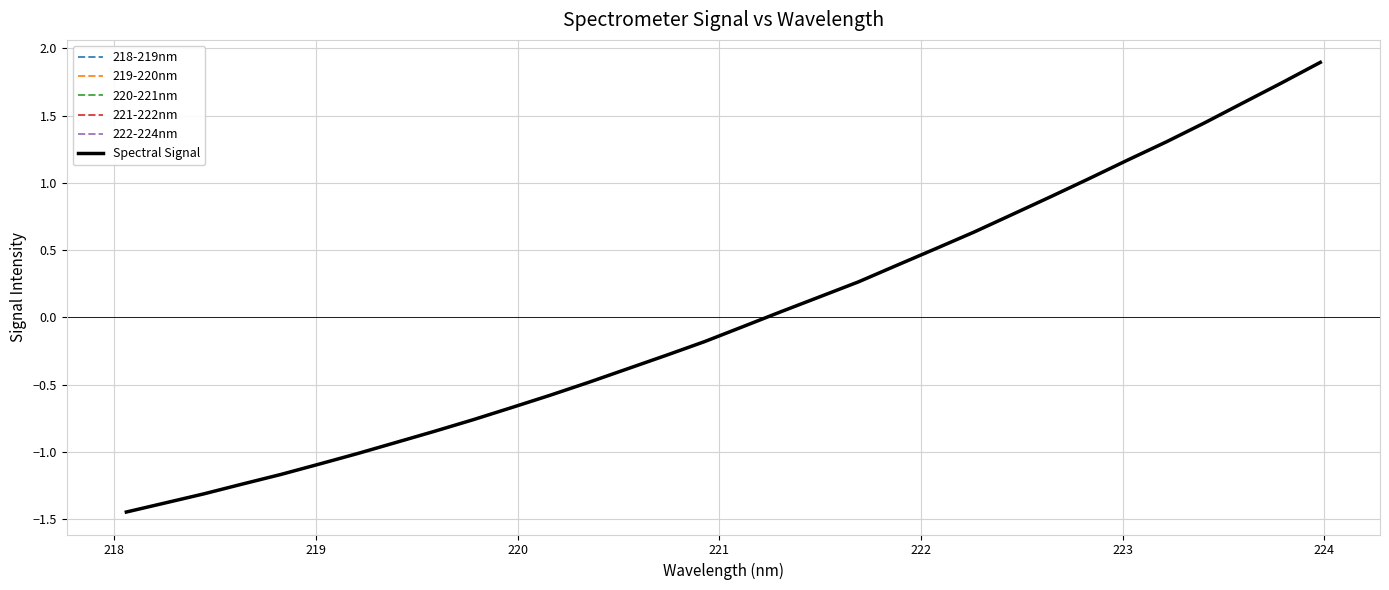

Which category has the lowest value across all series?

218.0596